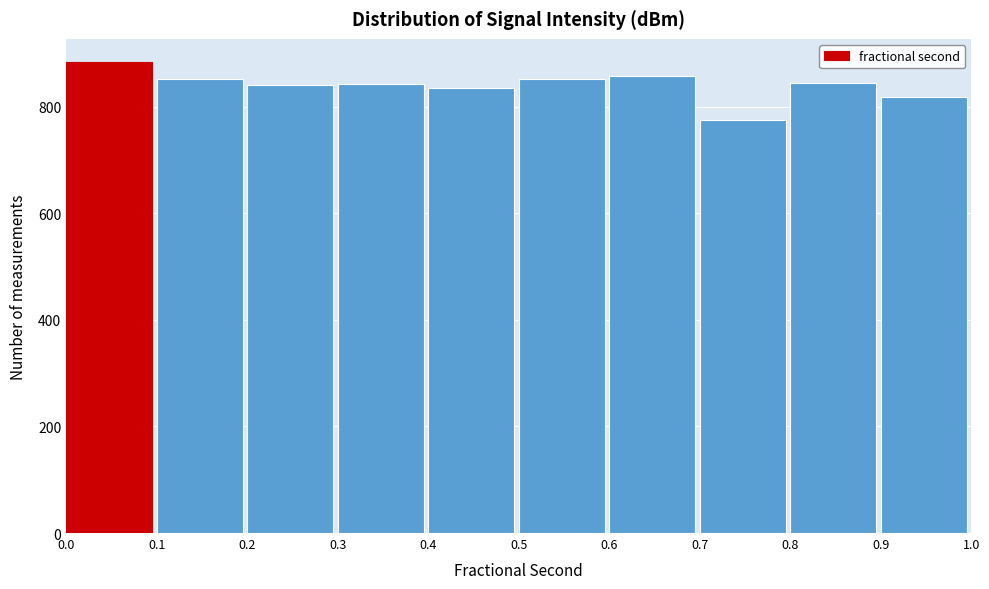

Which range on the x-axis has the tallest bar?

0.0 to 0.1